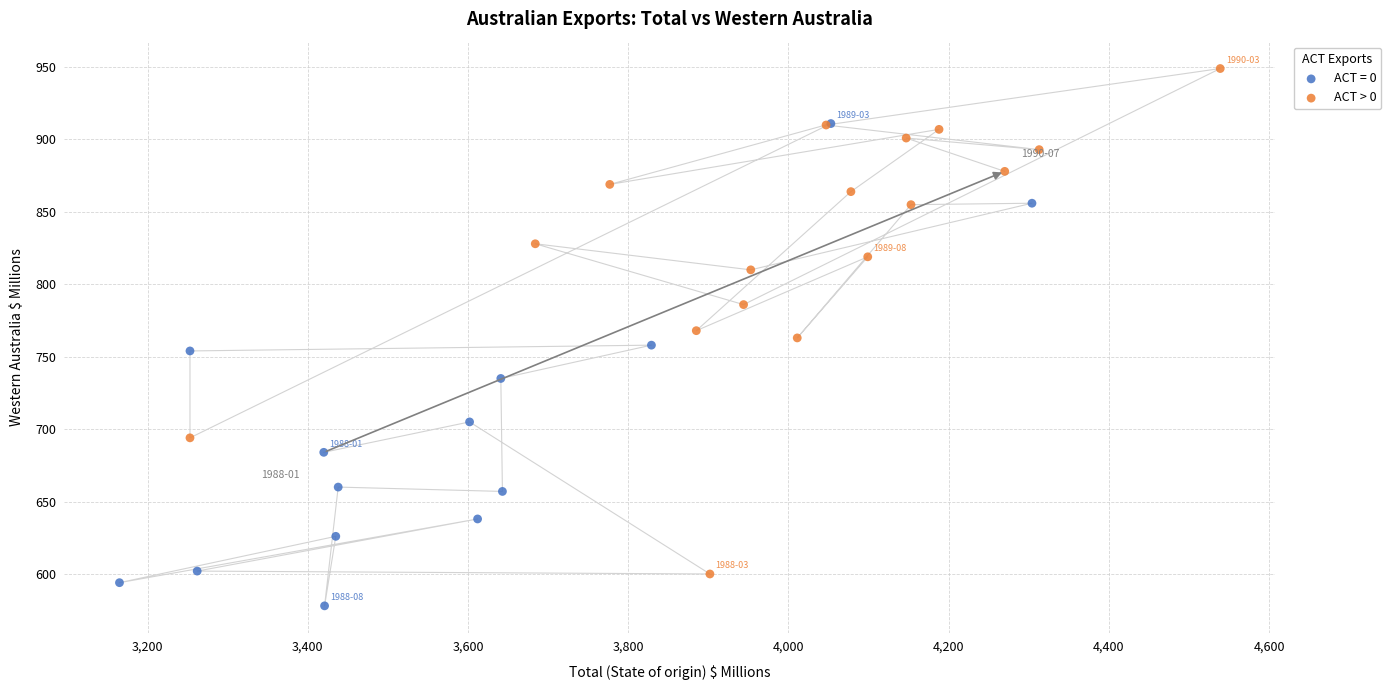

Which series reaches the minimum Y coordinate?

ACT = 0